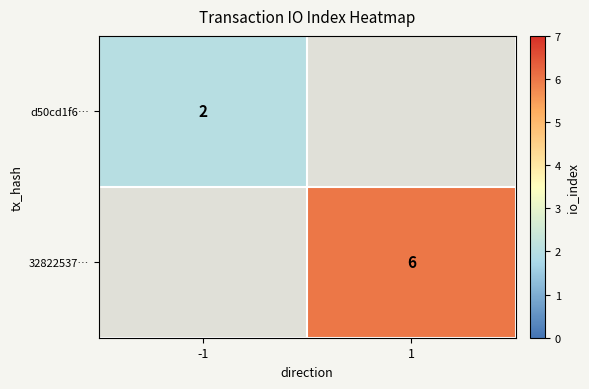

At how many categories does at least one series exceed 3?

1